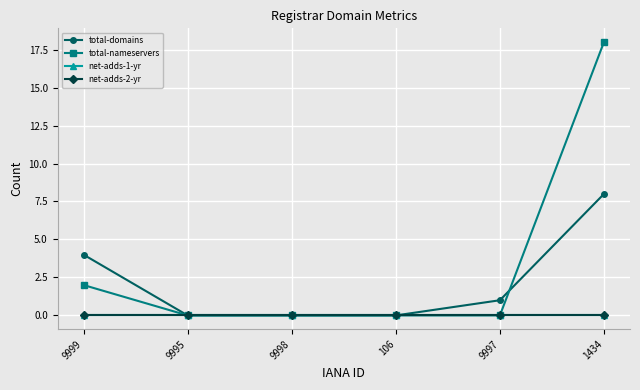

Does the chart have visible grid lines?

Yes